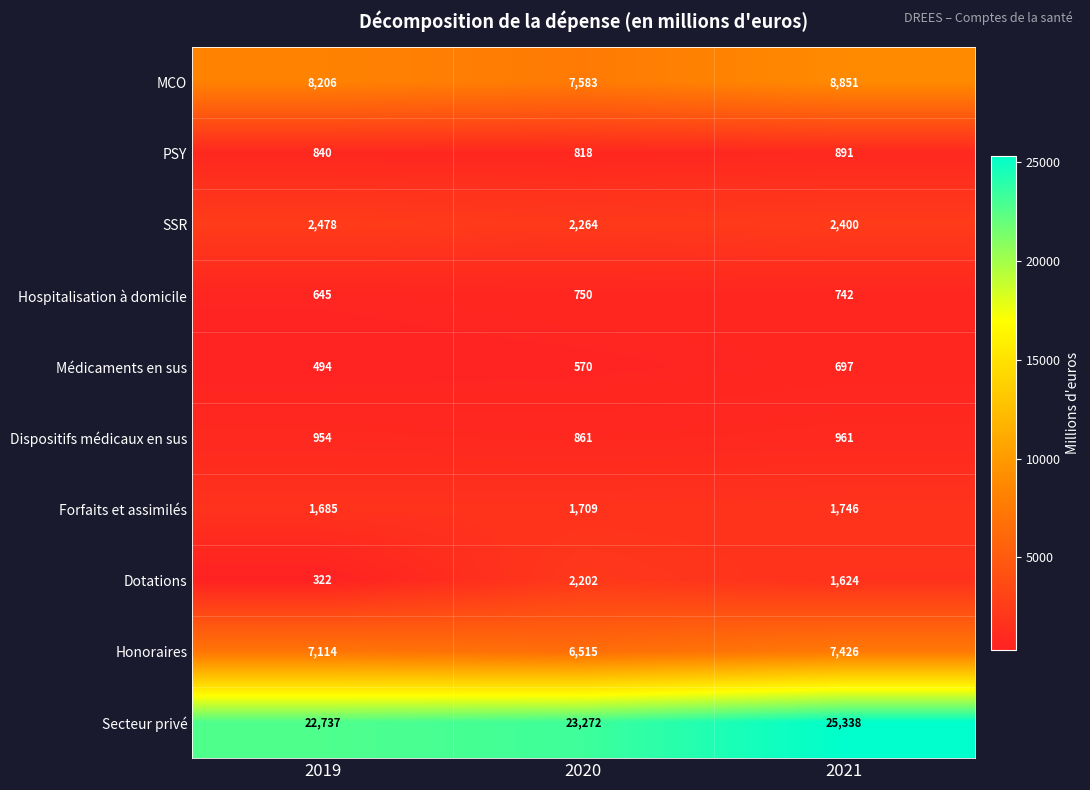

At which category does the chart reach its minimum across all series?

2019